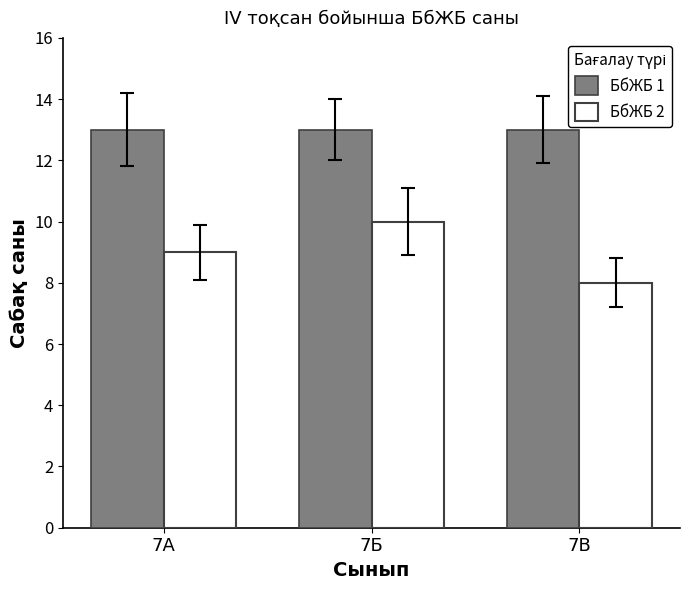

Rank the series at 7В from highest to lowest value.

БбЖБ 1, БбЖБ 2